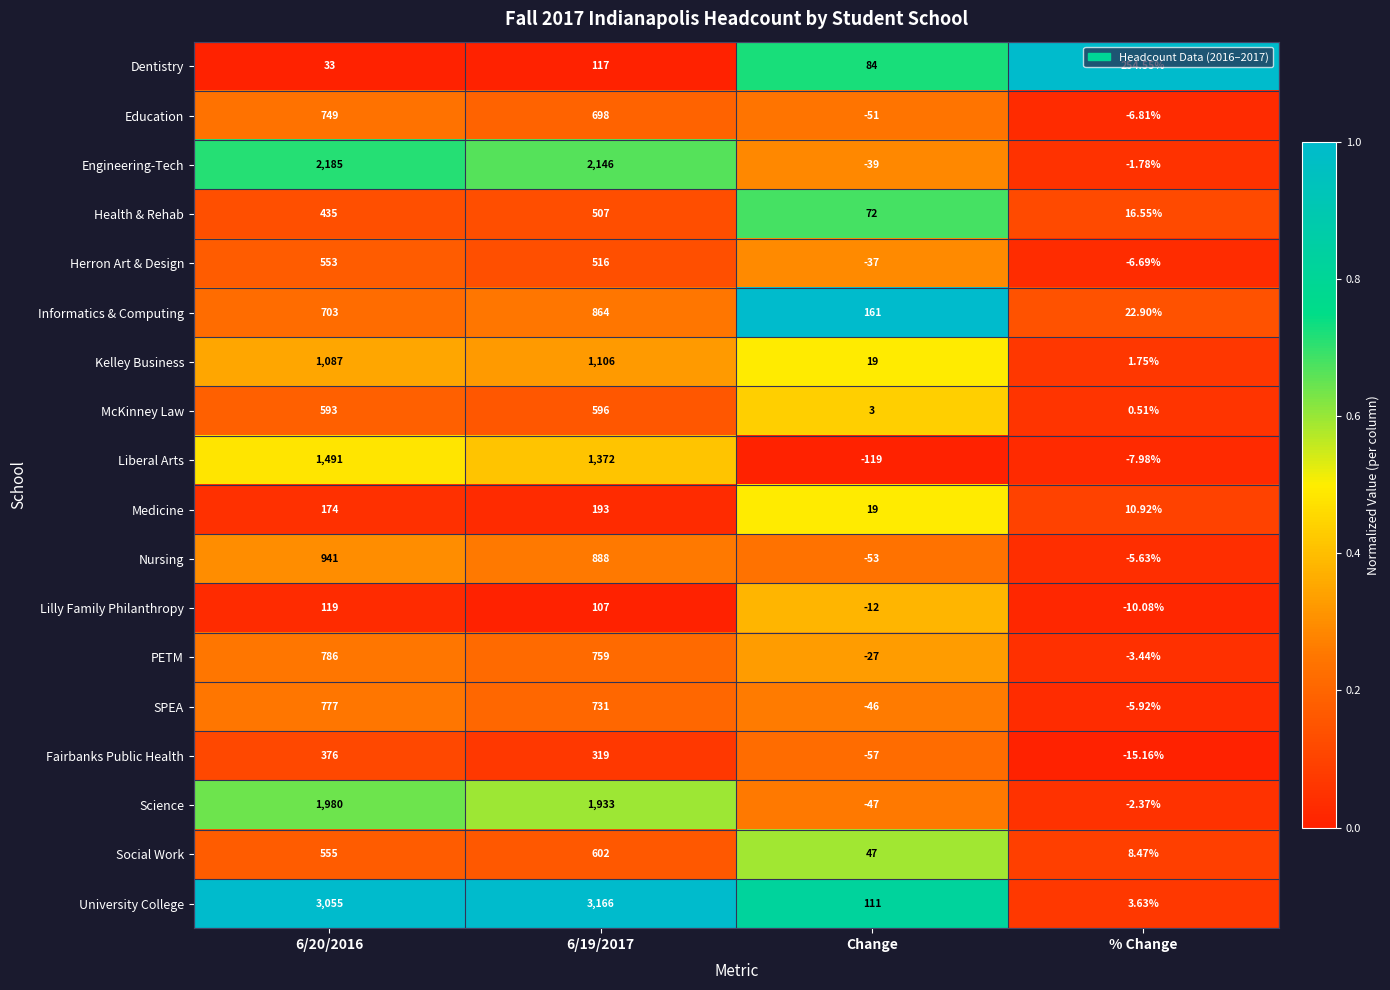

Rank the series by their maximum value, from lowest to highest.

Lilly Family Philanthropy, Medicine, Dentistry, Fairbanks Public Health, Health & Rehab, Herron Art & Design, McKinney Law, Social Work, Education, SPEA, PETM, Informatics & Computing, Nursing, Kelley Business, Liberal Arts, Science, Engineering-Tech, University College